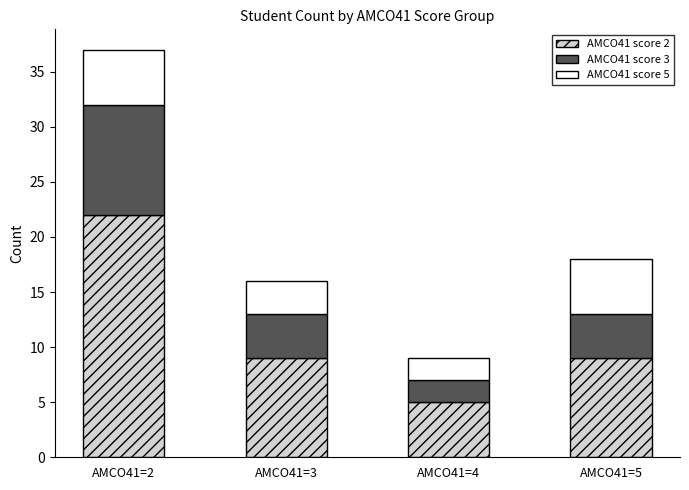

Which category has the highest value in the AMCO41 score 2 series?

AMCO41=2